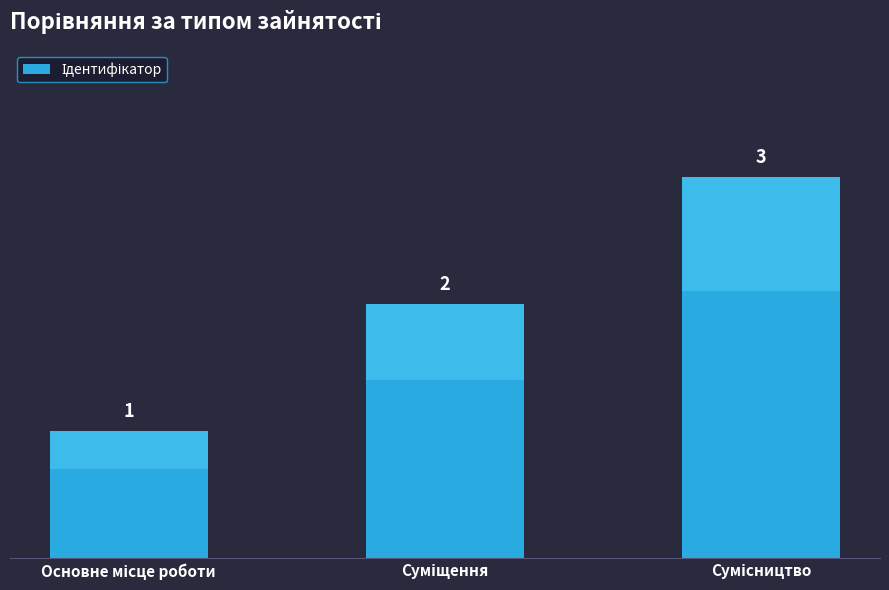

What is the sum of all values?

6